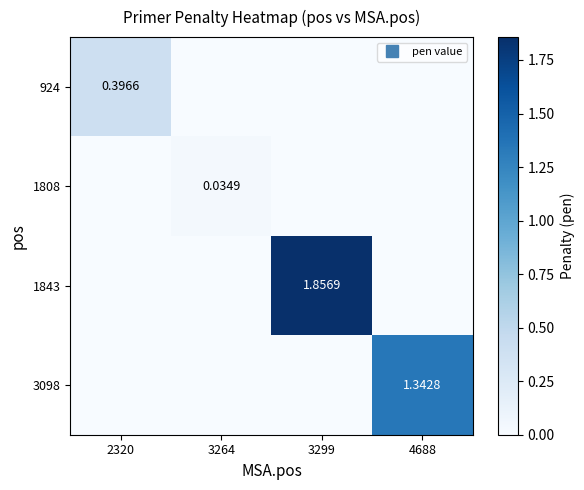

What is the maximum value shown in the chart?

1.9